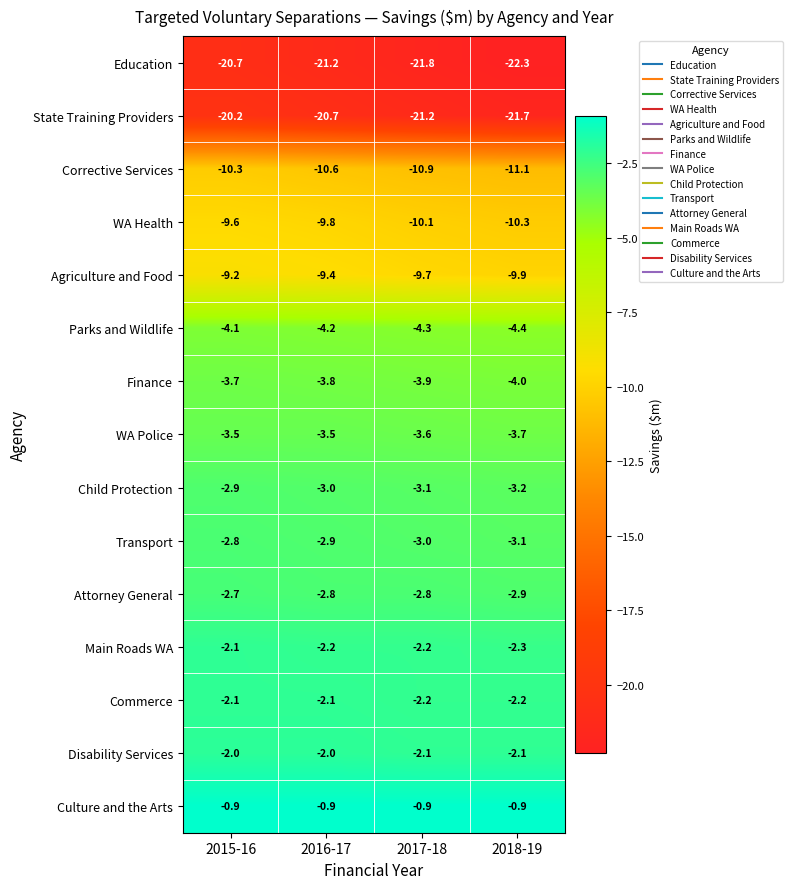

Which series has the largest total across all categories?

Culture and the Arts